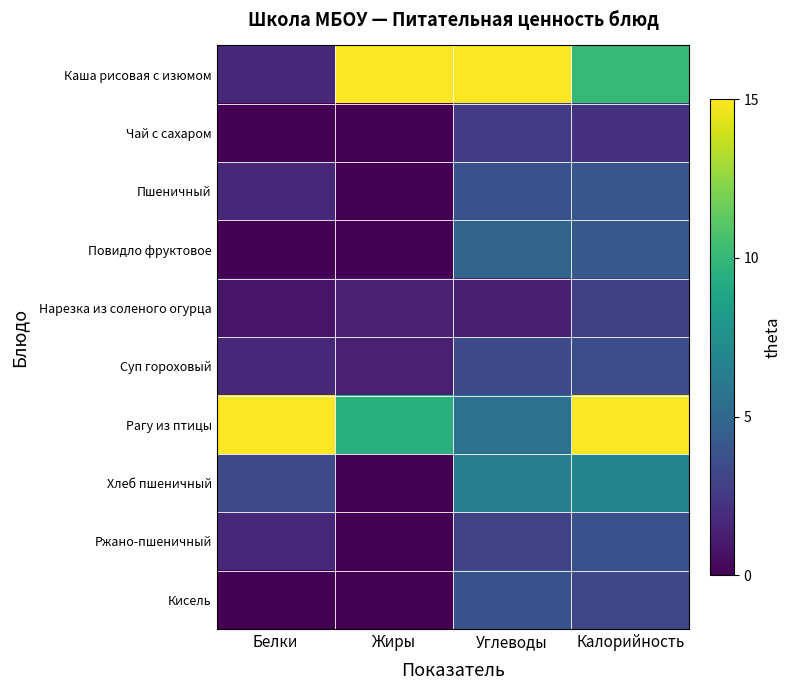

Reading right to left, what are all the values shown in this chart?

Каша рисовая с изюмом: Калорийность=10.1	Углеводы=15.0	Жиры=15.0	Белки=1.7
Чай с сахаром: Калорийность=2.2	Углеводы=2.7	Жиры=0.0	Белки=0.0
Пшеничный: Калорийность=4.0	Углеводы=3.8	Жиры=0.0	Белки=1.7
Повидло фруктовое: Калорийность=4.2	Углеводы=4.8	Жиры=0.0	Белки=0.0
Нарезка из соленого огурца: Калорийность=2.8	Углеводы=1.3	Жиры=1.4	Белки=0.8
Суп гороховый: Калорийность=3.6	Углеводы=3.5	Жиры=1.4	Белки=1.7
Рагу из птицы: Калорийность=15.0	Углеводы=5.6	Жиры=9.5	Белки=15.0
Хлеб пшеничный: Калорийность=6.7	Углеводы=6.4	Жиры=0.0	Белки=3.3
Ржано-пшеничный: Калорийность=3.8	Углеводы=2.9	Жиры=0.0	Белки=1.7
Кисель: Калорийность=3.2	Углеводы=3.8	Жиры=0.0	Белки=0.0